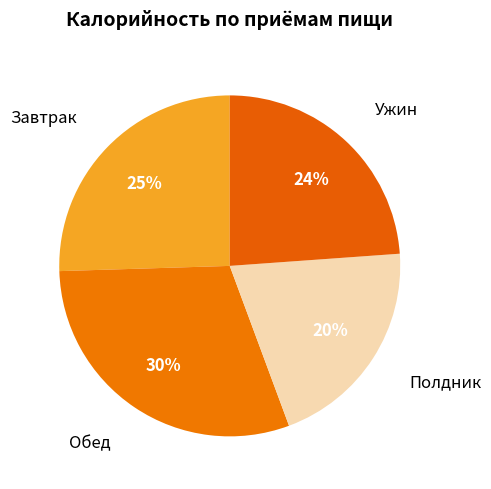

Count the number of slices in the pie.

4